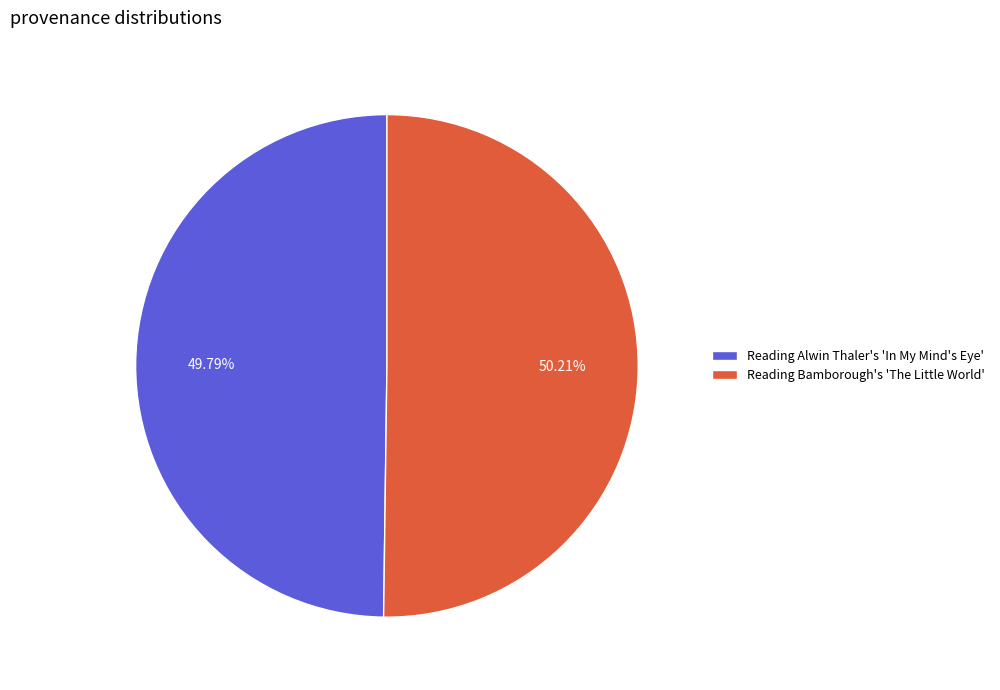

Is there any slice that represents more than half of the pie?

Yes